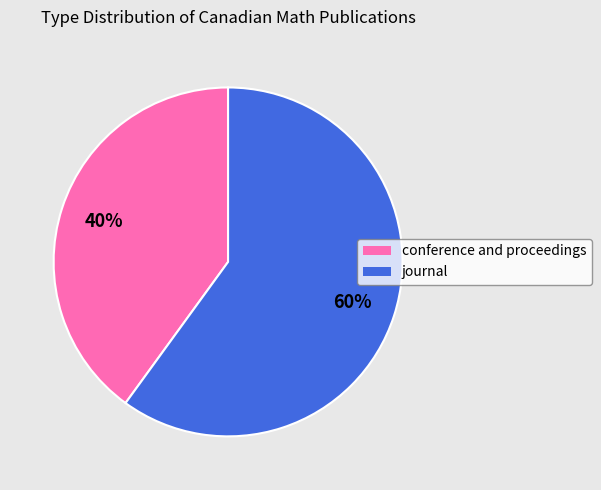

Which slice is the smallest?

conference and proceedings